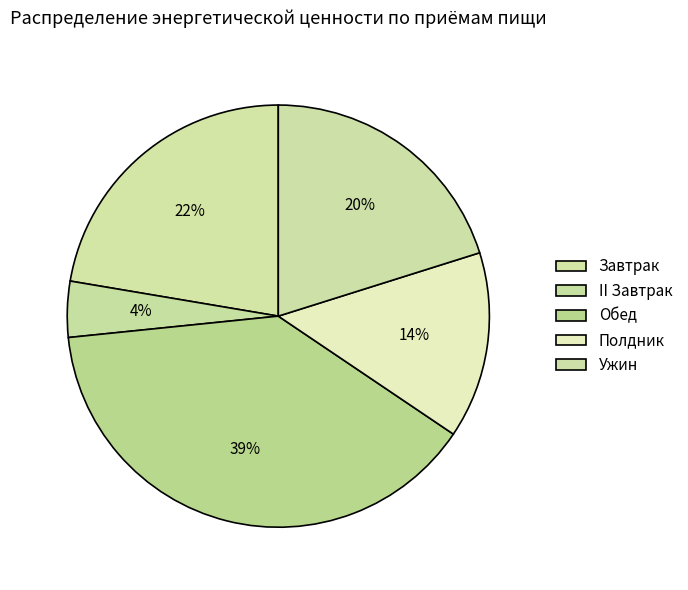

Between II Завтрак and Обед, which is larger?

Обед